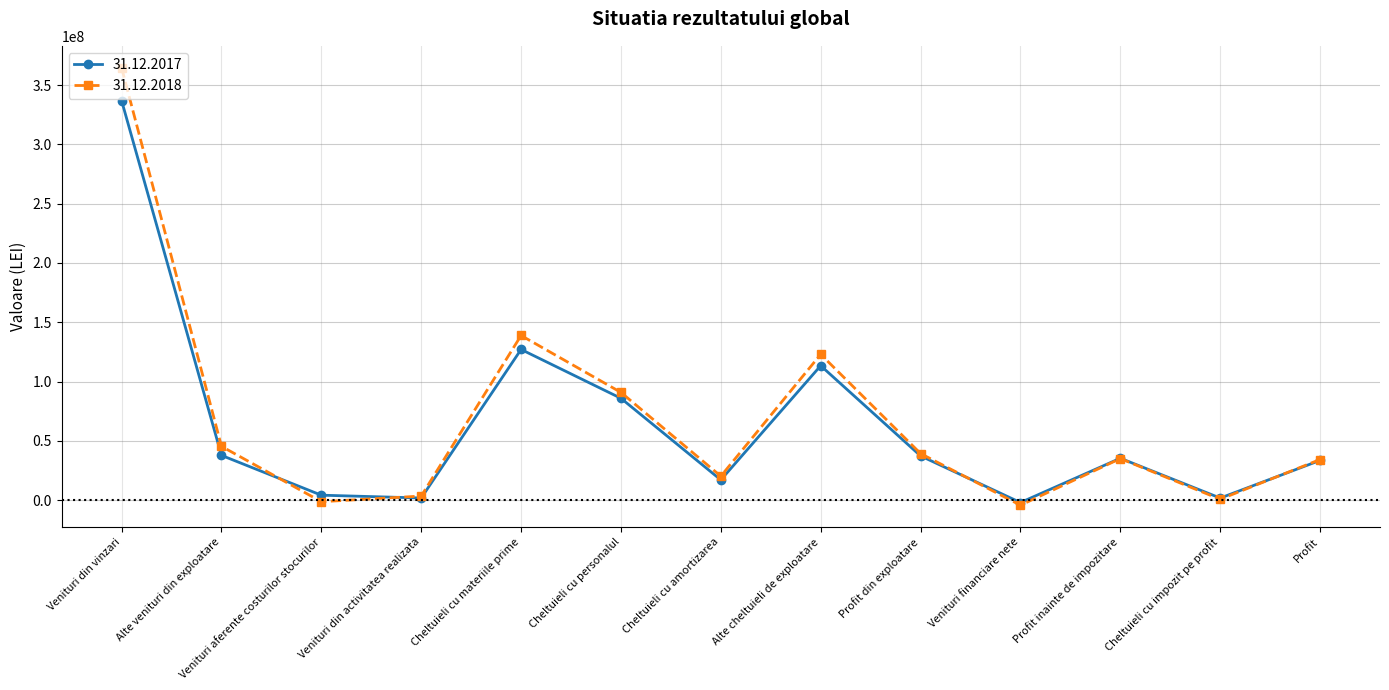

What position from the left is Cheltuieli cu amortizarea?

7